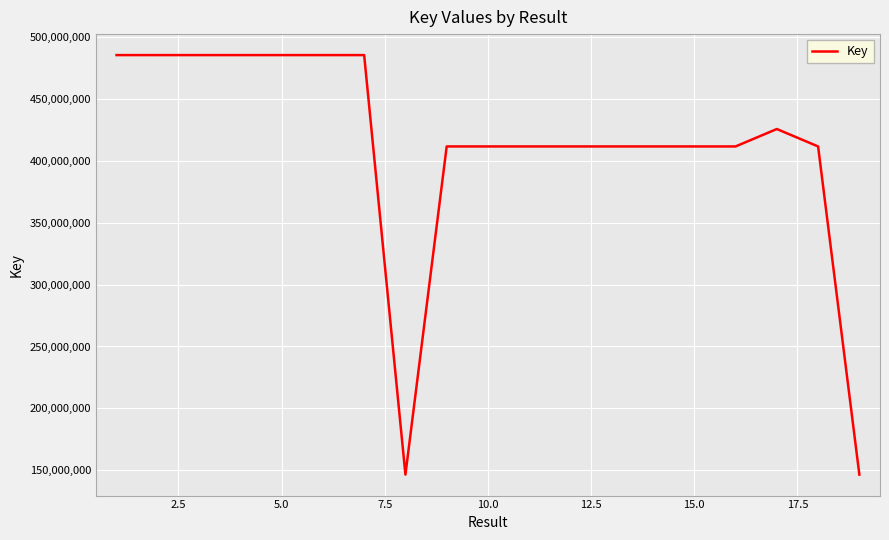

What is the greatest value displayed?

485744587